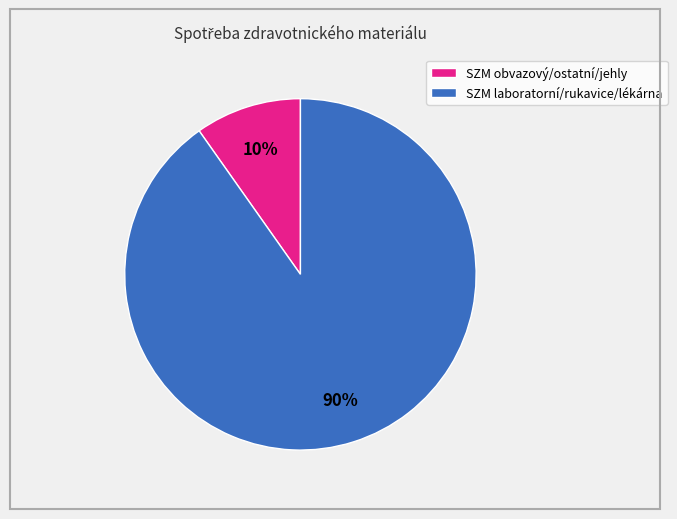

To the nearest percent, what is the difference between the largest and smallest slice percentages?

80%